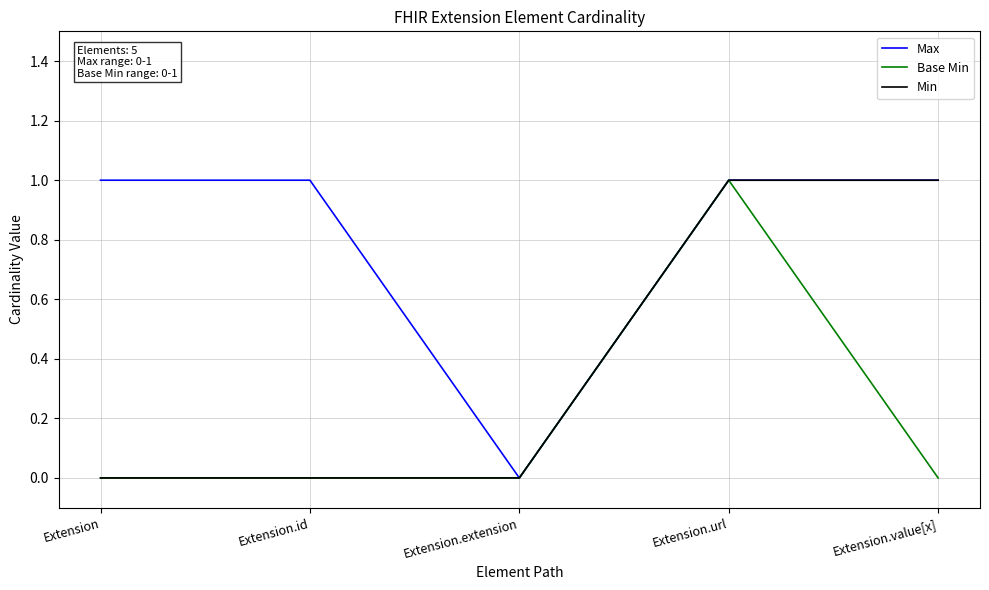

Rank the series by their average value, from lowest to highest.

Base Min, Min, Max